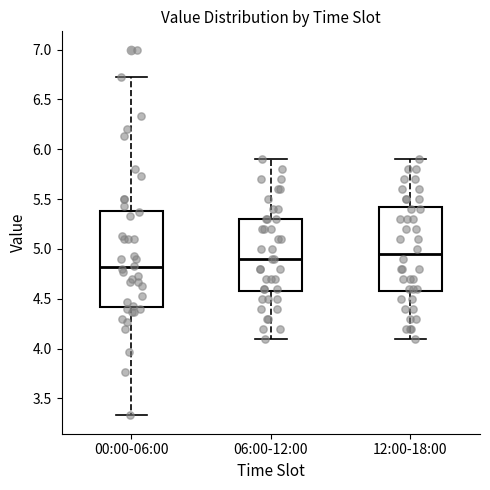

Reading left to right, read every box against the y-axis: the position of its median line, the range the box covers, and the ends of its whiskers. The values are not printed on the chart, so give them approximately, as read against the axis.

00:00-06:00: median 4.80, box 4.40 to 5.40, whiskers 3.35 to 6.75
06:00-12:00: median 4.90, box 4.60 to 5.30, whiskers 4.10 to 5.90
12:00-18:00: median 4.95, box 4.60 to 5.45, whiskers 4.10 to 5.90